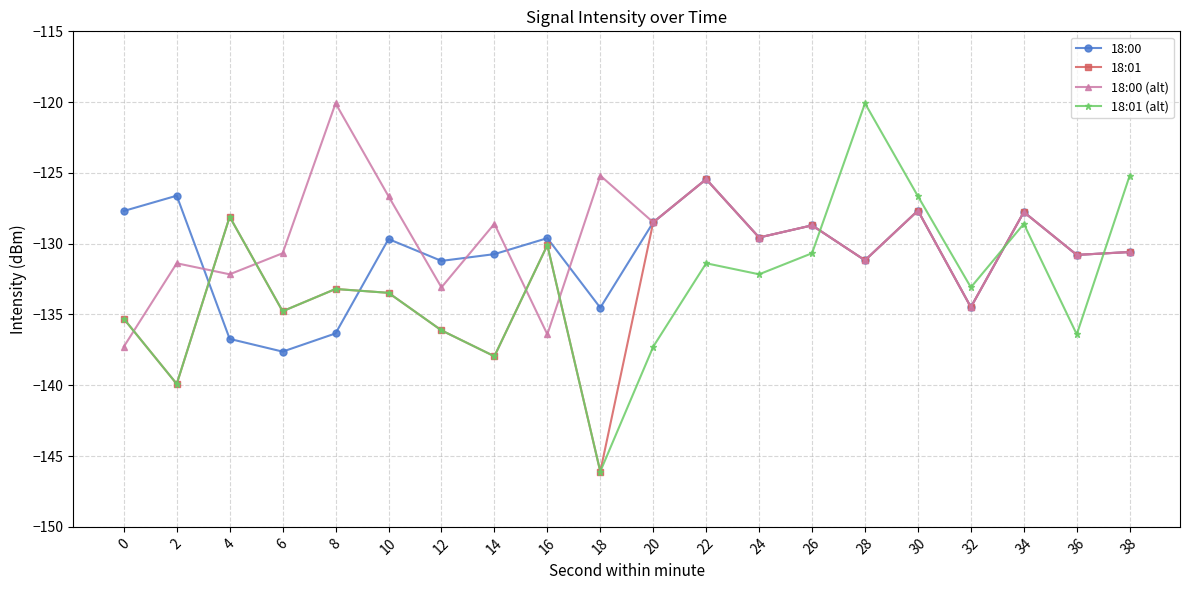

Which series has the largest total across all categories?

18:00 (alt)